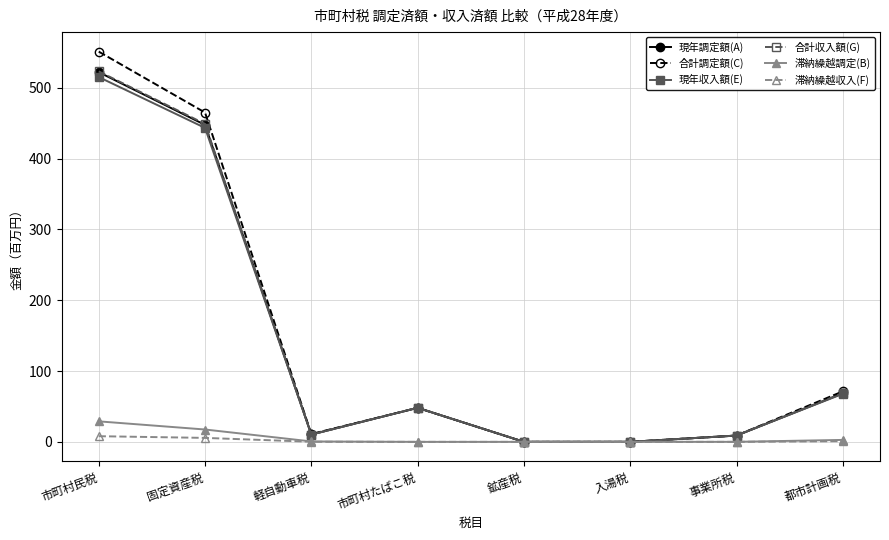

Count the number of categories in the chart.

8